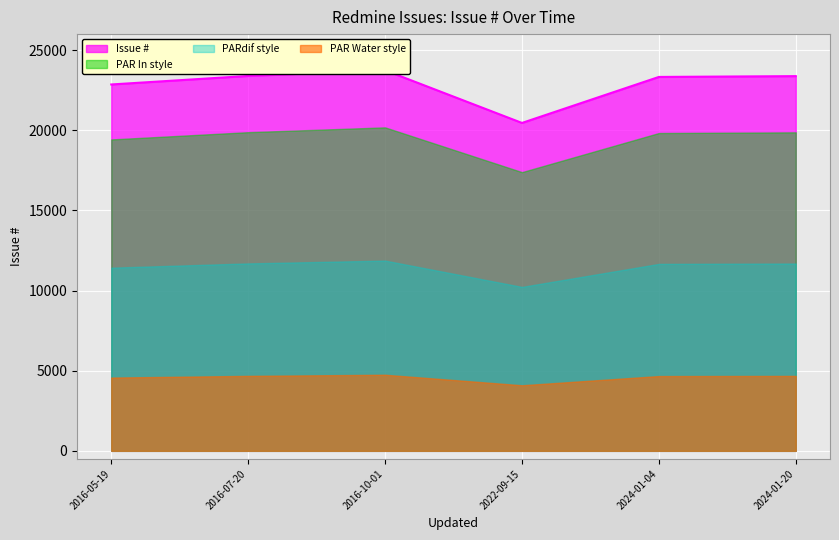

What is the sum of the values at 2016-10-01 and 2016-07-20?

47133